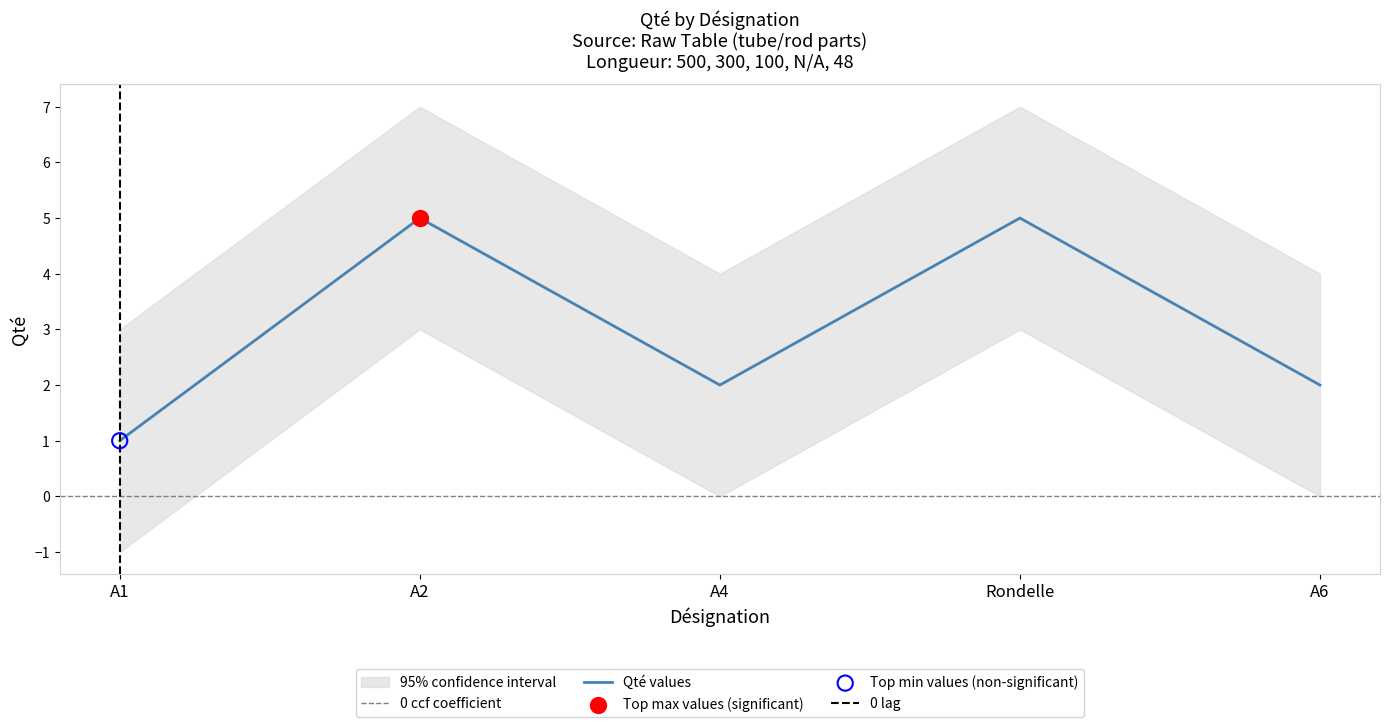

Approximately how many times larger is the value at Rondelle compared to A2?

1.0